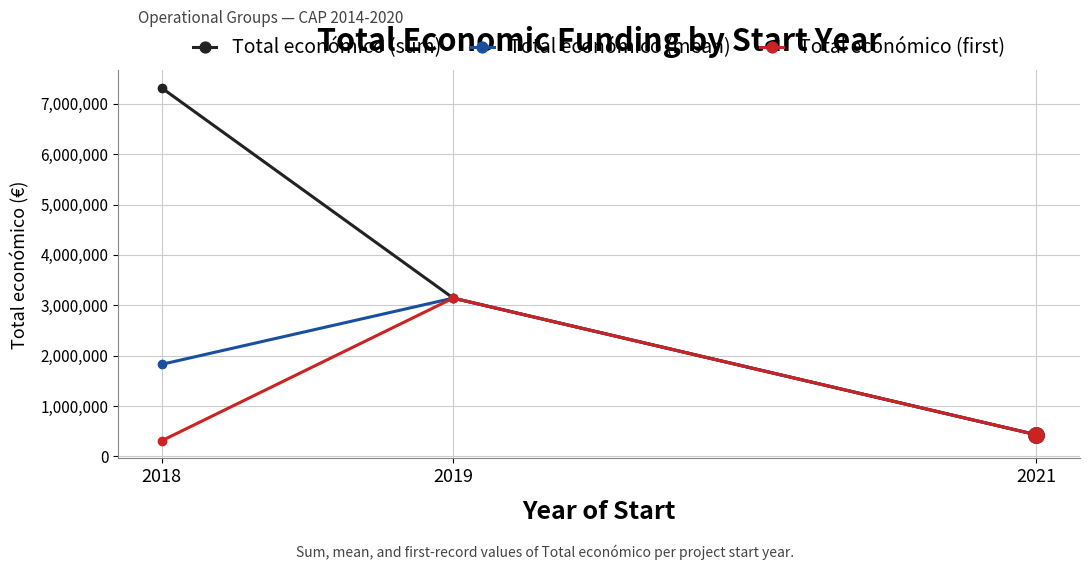

What are all the series names shown in the legend?

Total económico (sum), Total económico (mean), Total económico (first)